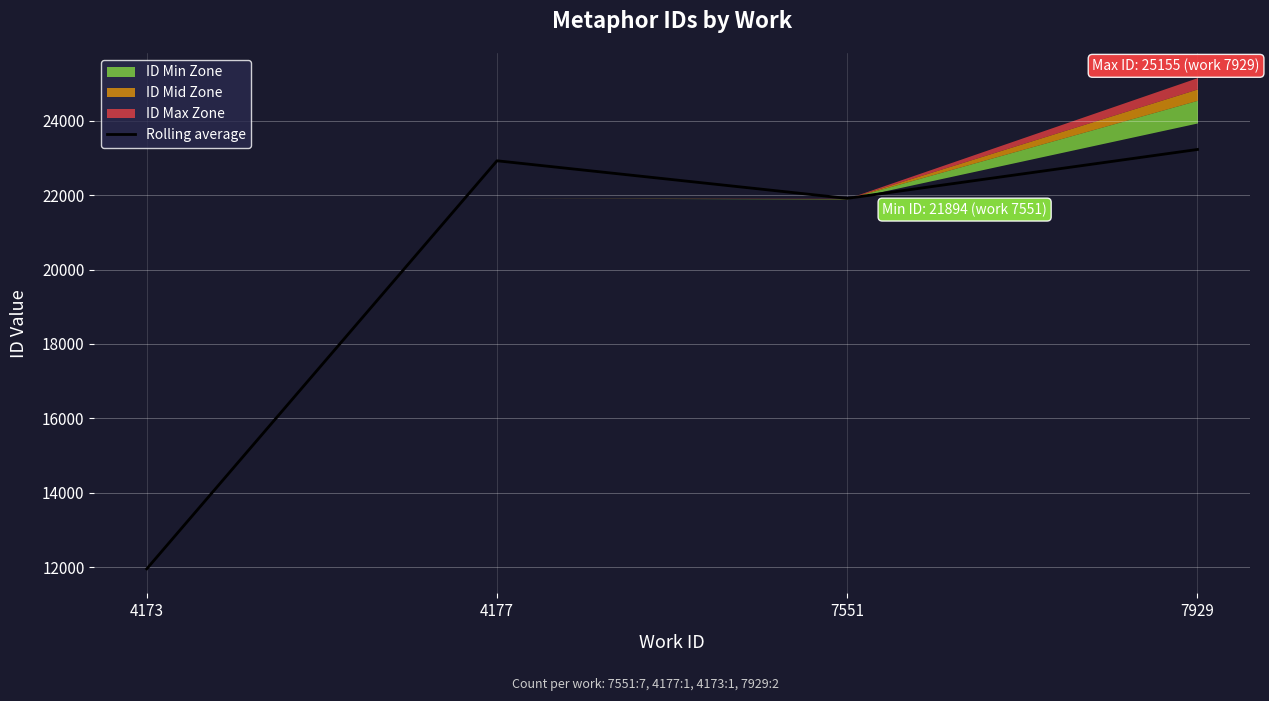

Is this an area chart (filled region under the line)?

No